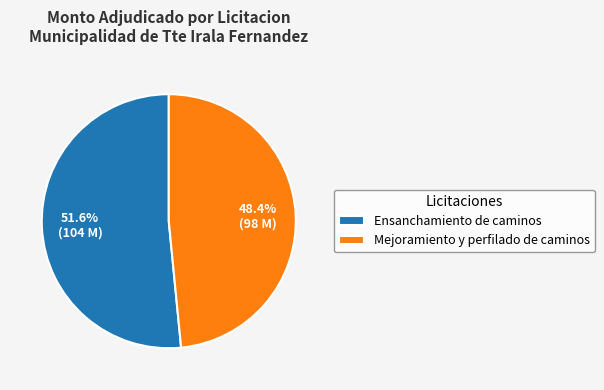

Does any single category account for the majority?

Yes